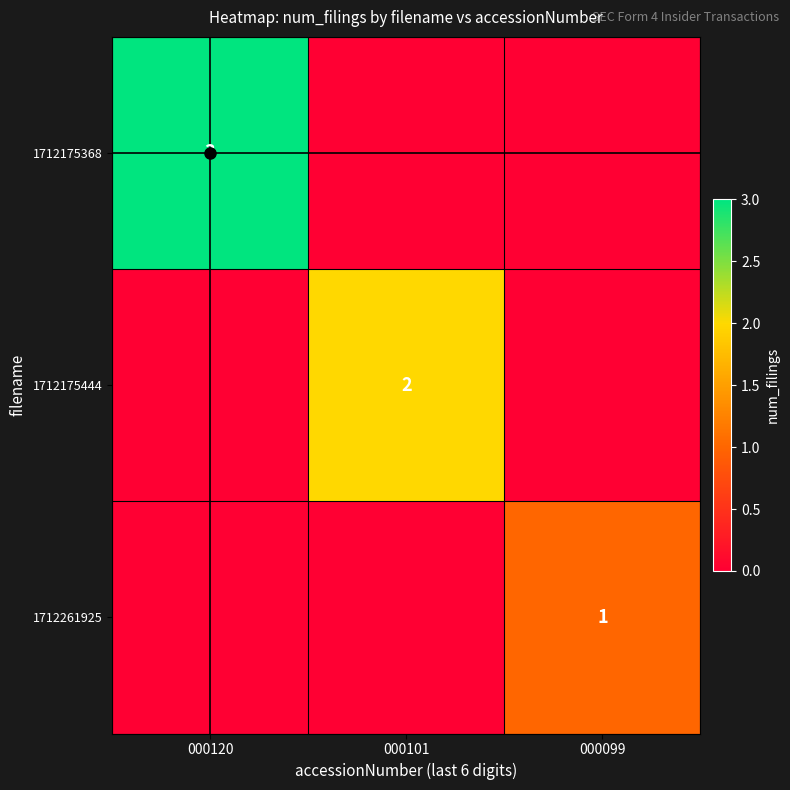

What is the spread (max minus min) of values at 000120?

3